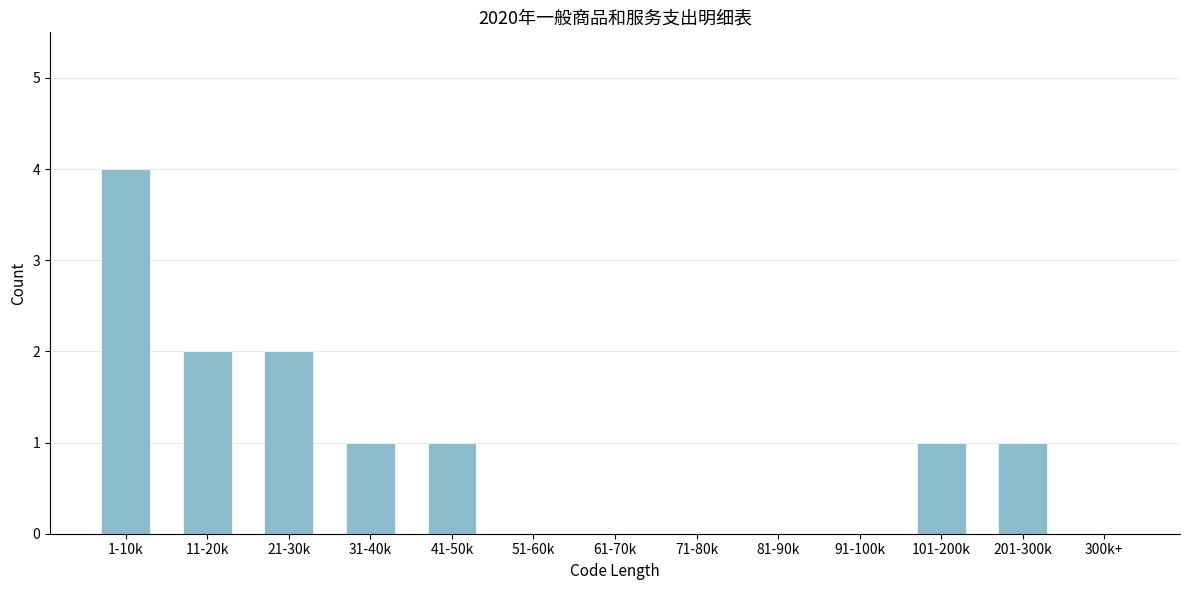

Reading left to right, list all the values displayed in this chart.

1-10k=4	11-20k=2	21-30k=2	31-40k=1	41-50k=1	51-60k=0	61-70k=0	71-80k=0	81-90k=0	91-100k=0	101-200k=1	201-300k=1	300k+=0